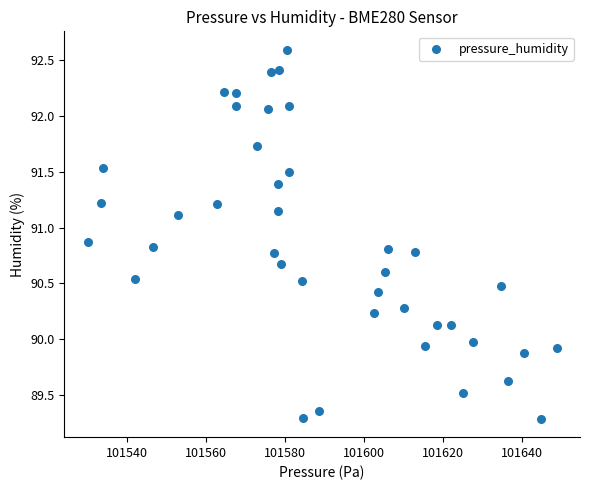

What is the range of Y values (max minus min)?

3.3